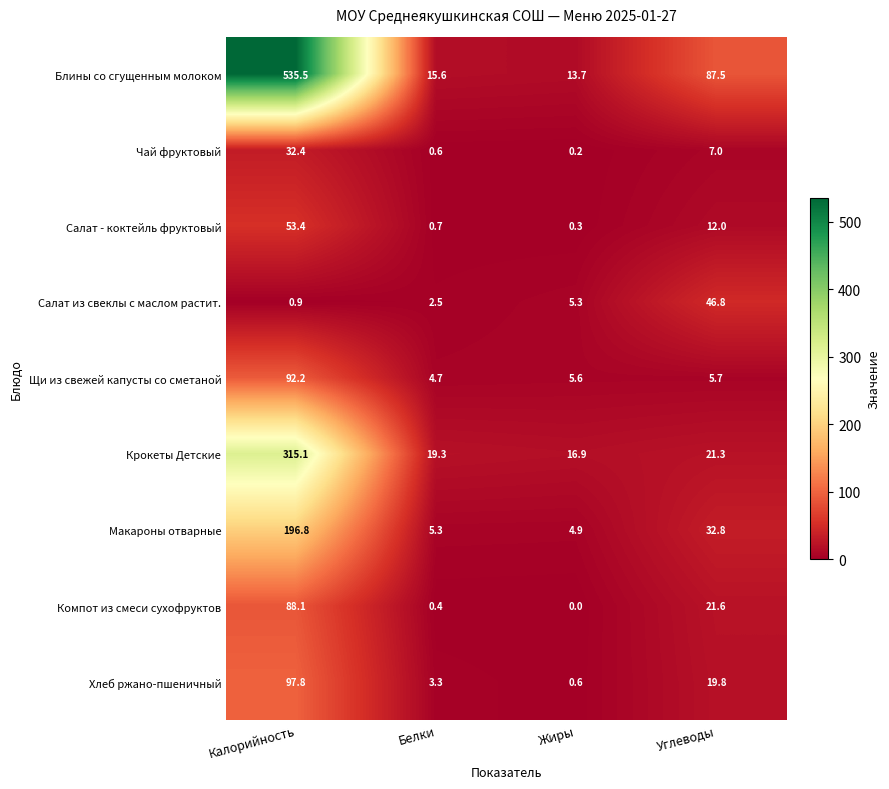

What is the average value of the Блины со сгущенным молоком series?

163.1